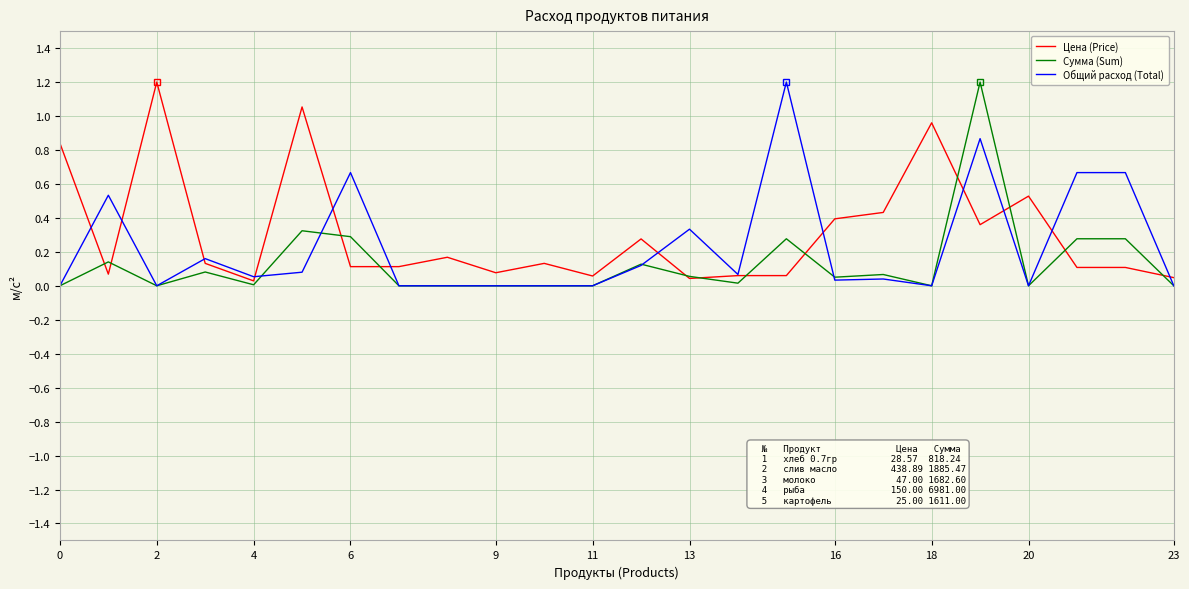

Which series has the largest total across all categories?

Цена (Price)